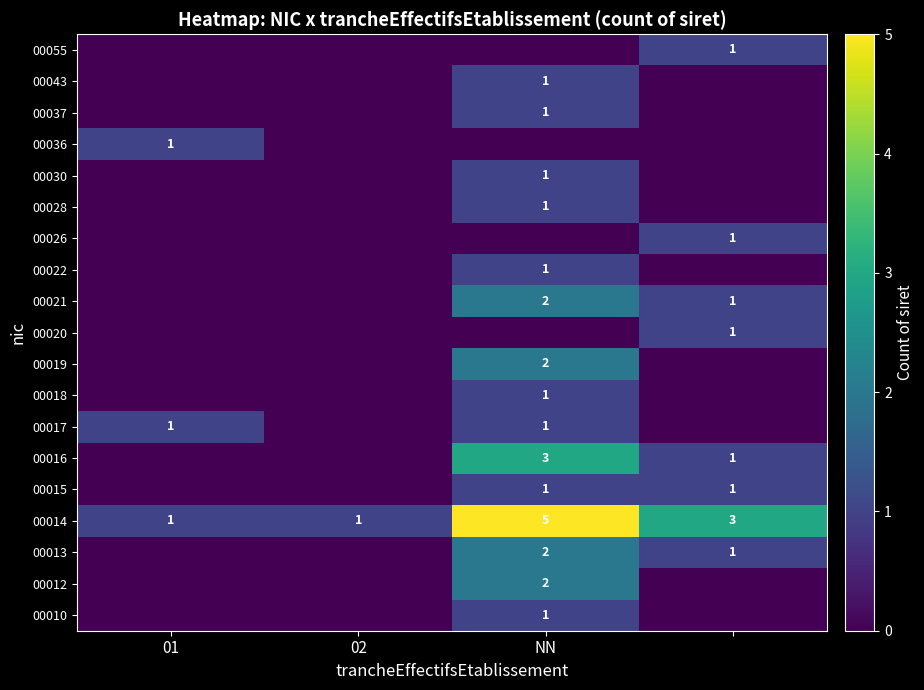

How many 00014 values are between 1 and 5?

4